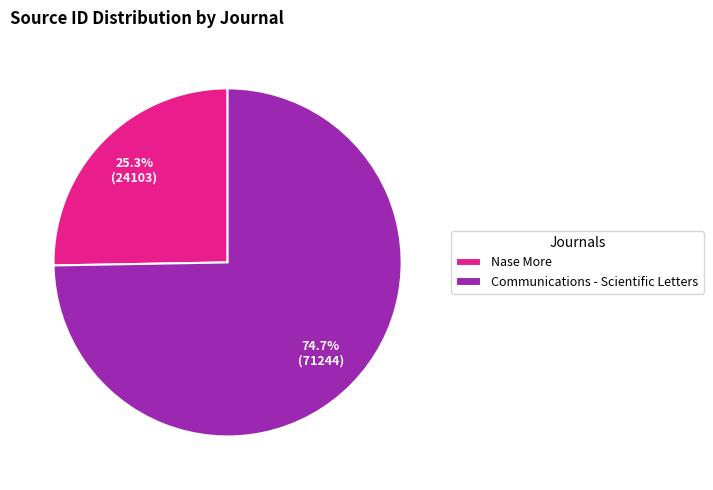

To the nearest percent, what percentage of the pie is Nase More?

25%